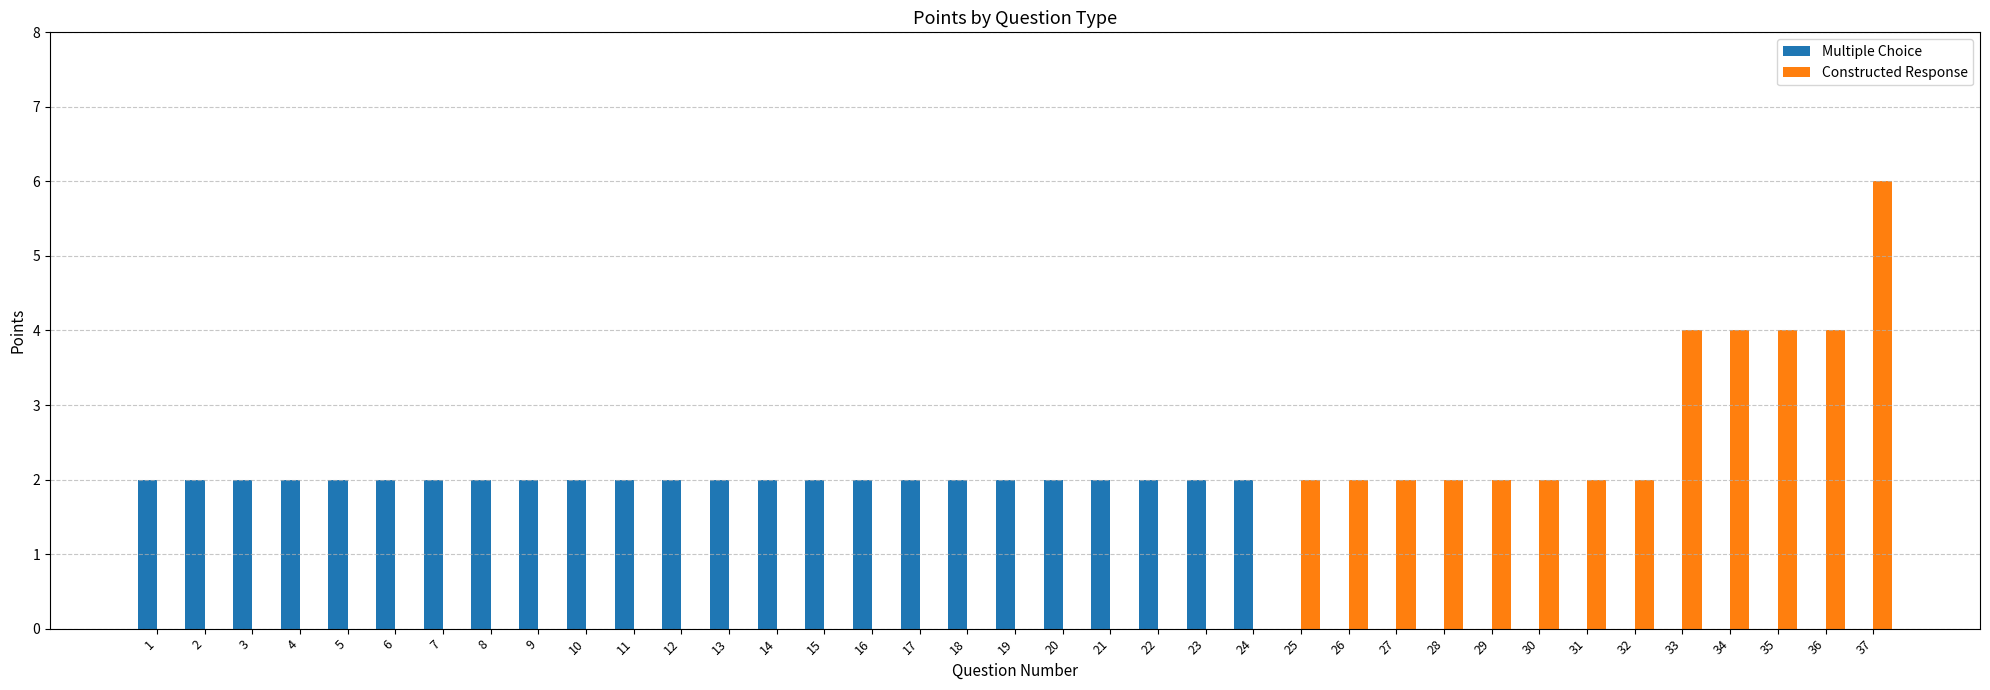

Are the bars grouped side by side (vs. stacked)?

Yes